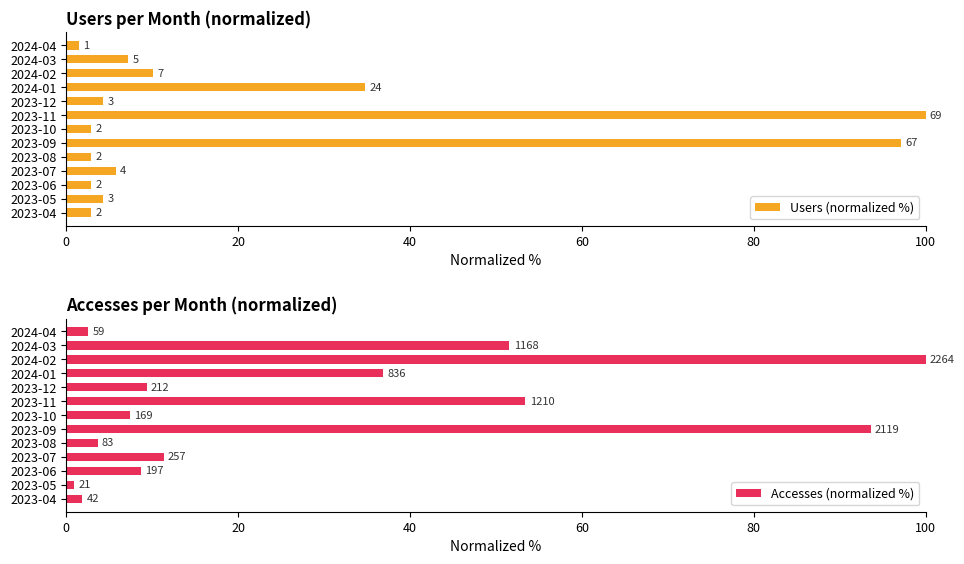

The Users (normalized %) series shows 97.1 at 2023-09. True or false?

True